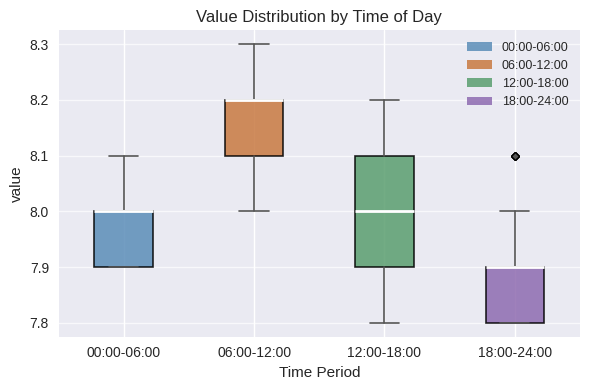

Reading left to right, read every box against the y-axis: the position of its median line, the range the box covers, and the ends of its whiskers. The values are not printed on the chart, so give them approximately, as read against the axis.

00:00-06:00: median 8.0 (drawn on the box's upper edge), box 7.9 to 8.0, whiskers 7.9 to 8.1
06:00-12:00: median 8.2 (drawn on the box's upper edge), box 8.1 to 8.2, whiskers 8.0 to 8.3
12:00-18:00: median 8.0, box 7.9 to 8.1, whiskers 7.8 to 8.2
18:00-24:00: median 7.9 (drawn on the box's upper edge), box 7.8 to 7.9, whiskers 7.8 to 8.0